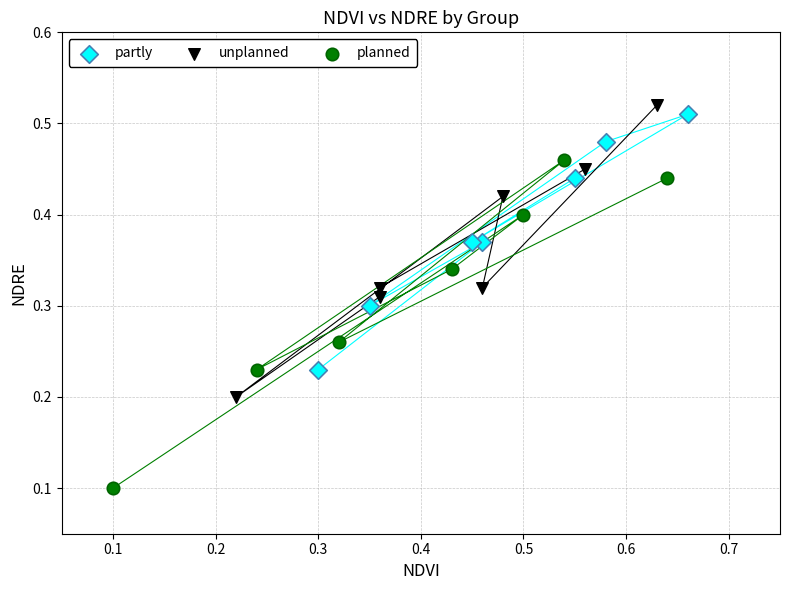

Which series contains the lowest Y value?

planned